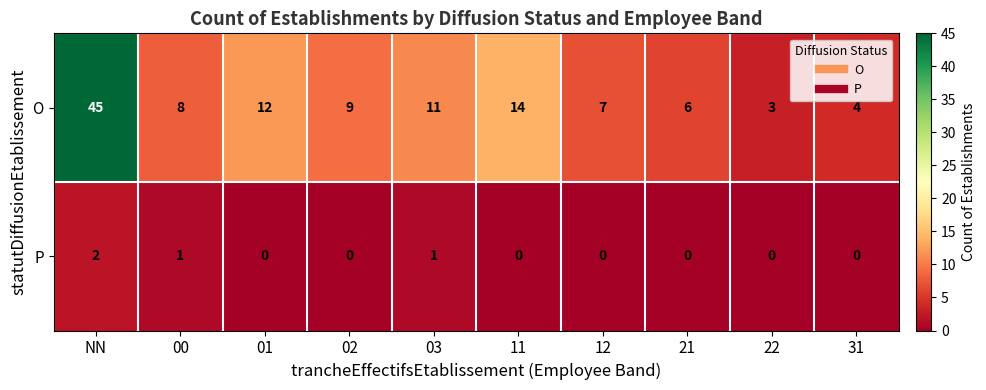

What is the difference between the highest and lowest values at 01?

12